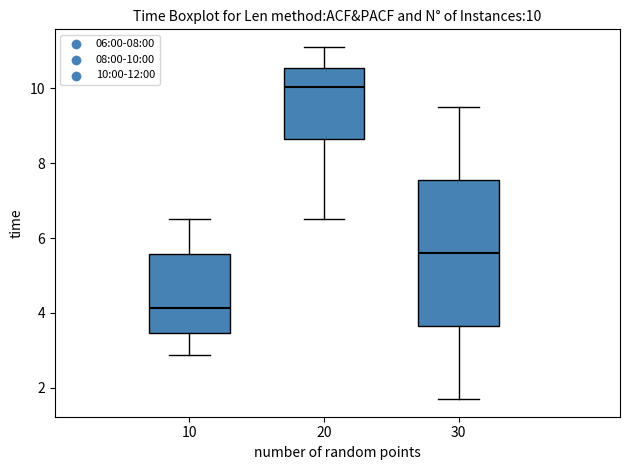

Which box has the highest median line?

20